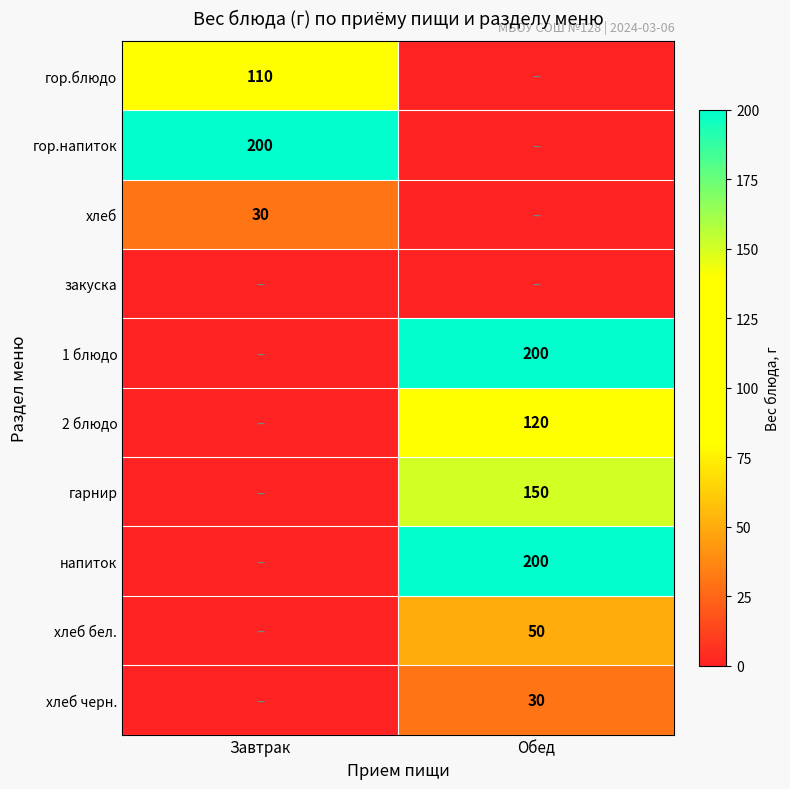

The value of гор.блюдо at Завтрак is 110. True or false?

True